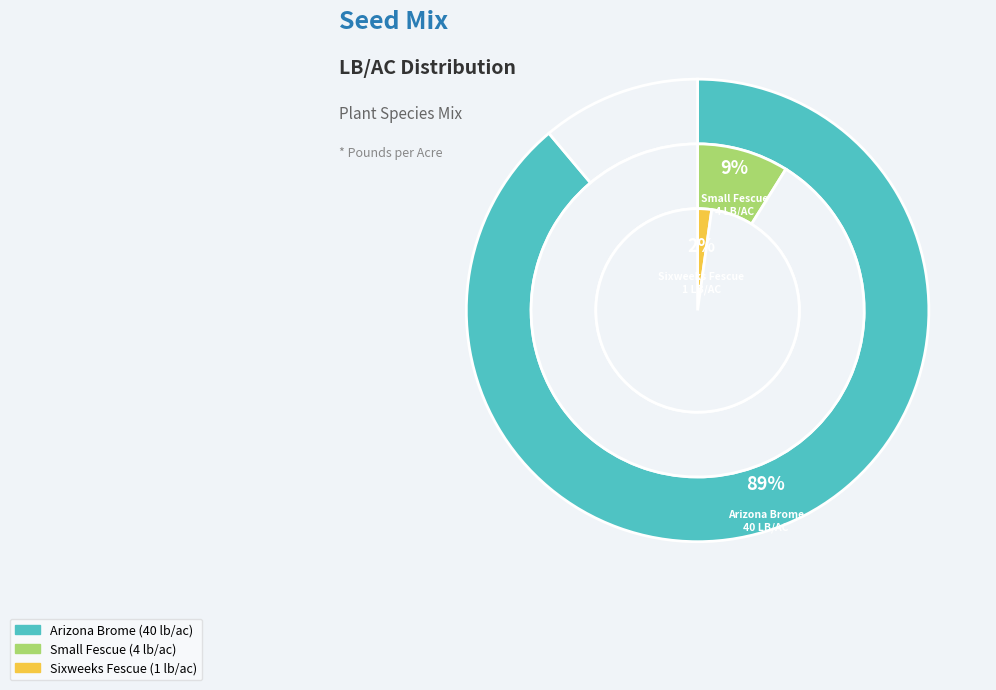

Is the sum of Arizona Brome and Small Fescue greater than half?

Yes